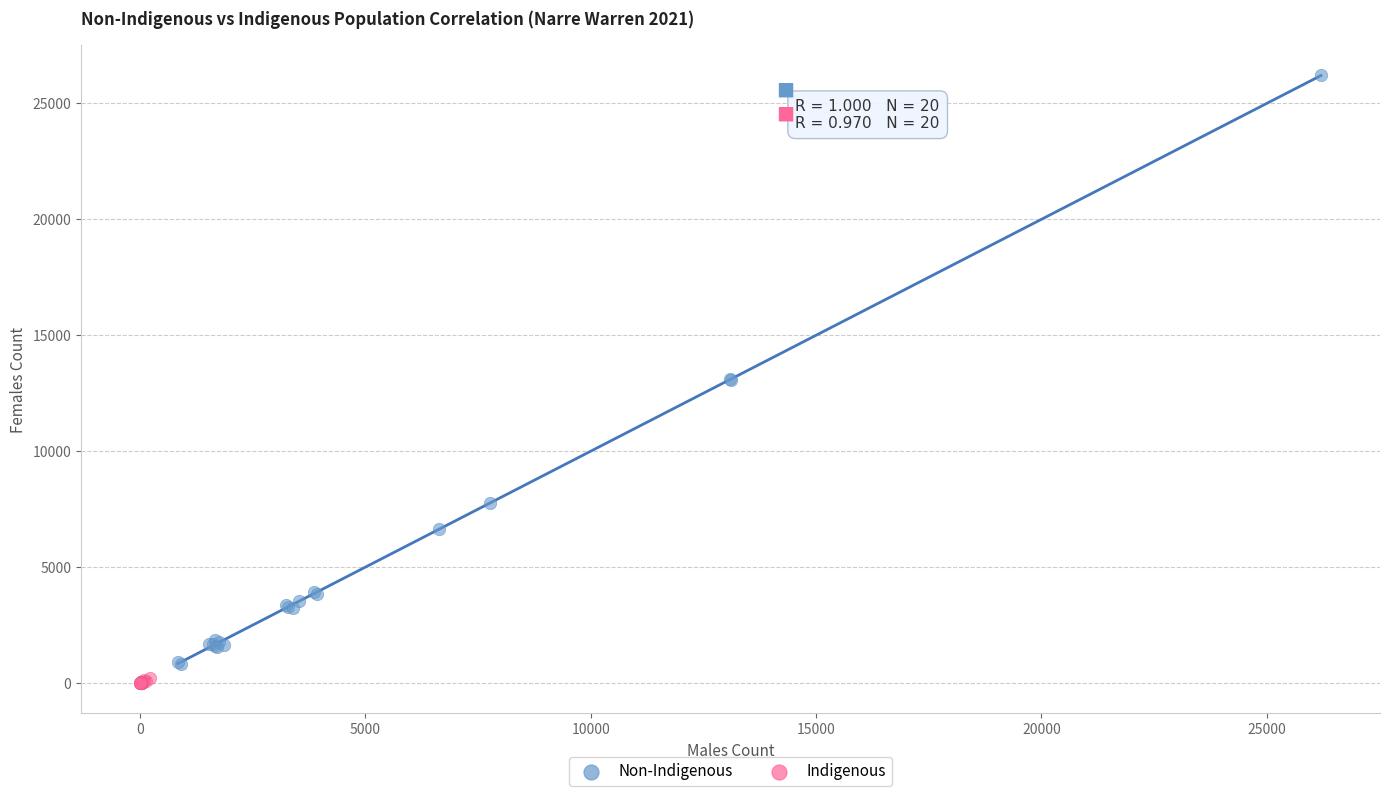

Which series has the widest spread of Y values?

Non-Indigenous